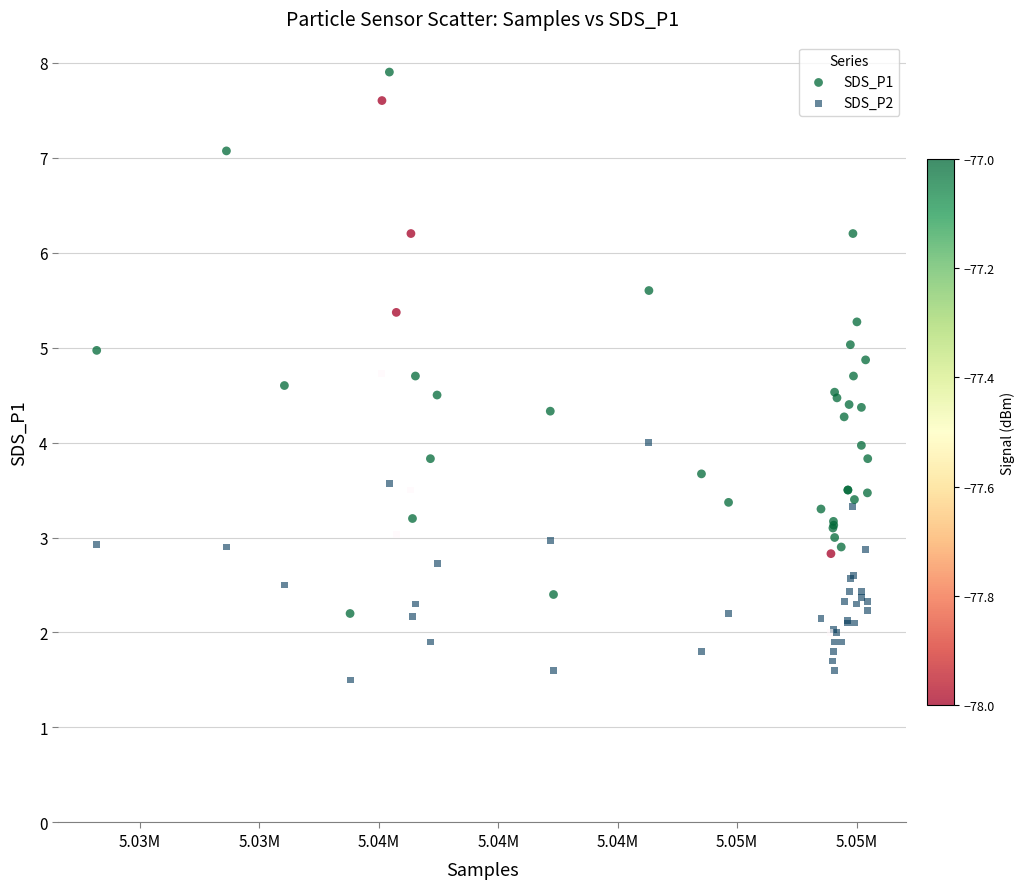

Which series contains the highest Y value?

SDS_P1